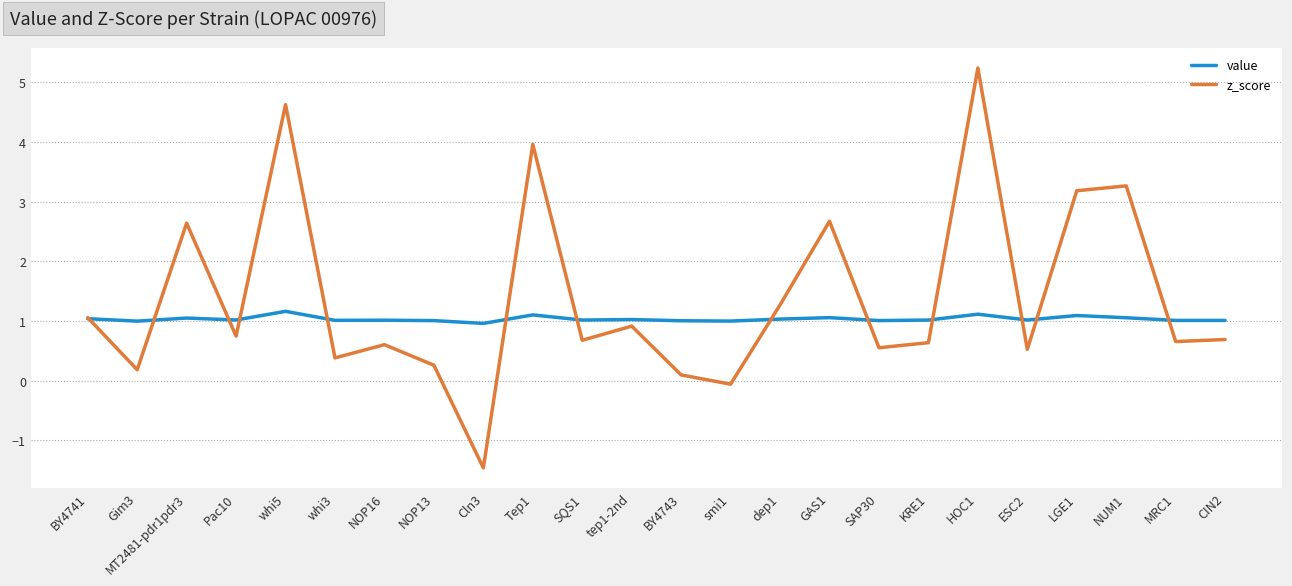

Rank the series by their maximum value, from lowest to highest.

value, z_score